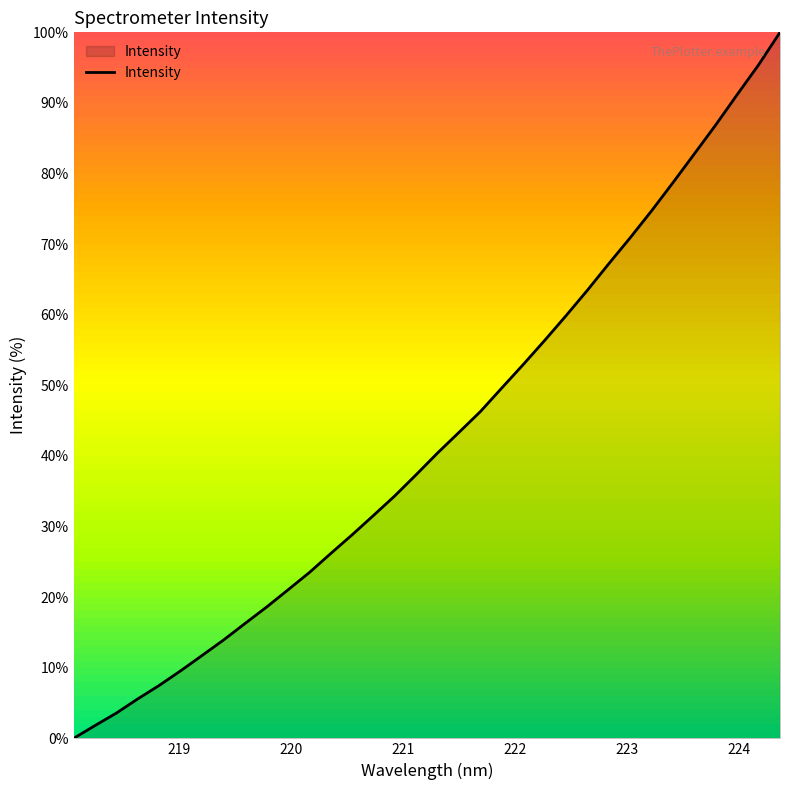

What is the greatest value displayed?

100.0